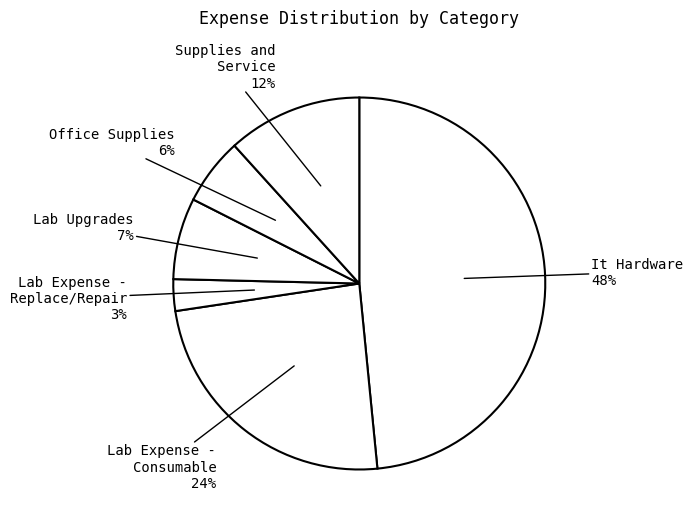

What is the smallest slice in the pie chart?

Lab Expense - Replace/Repair